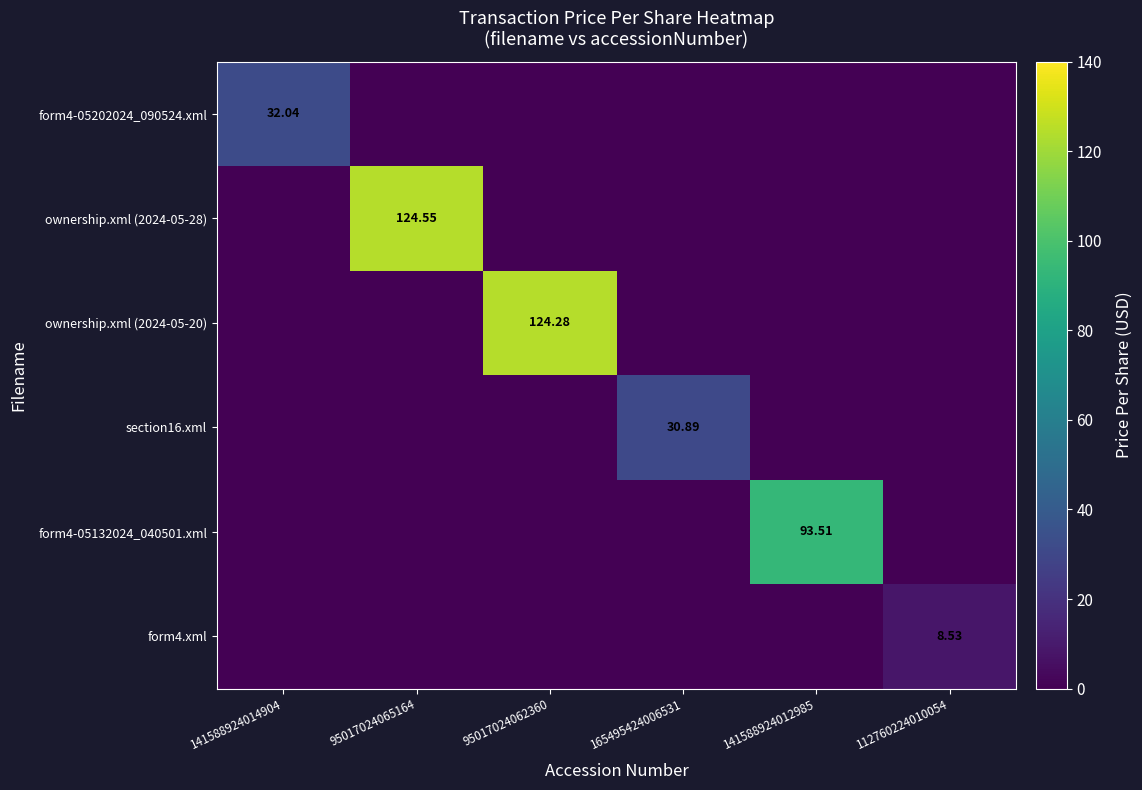

What is the sum of the ownership.xml (2024-05-20) values at 95017024062360 and 165495424006531?

124.3